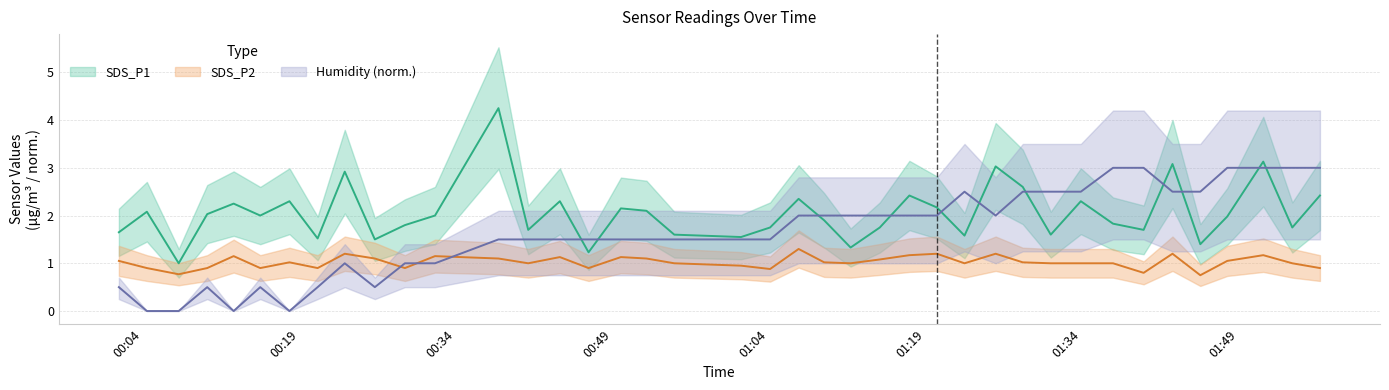

How many times do SDS_P1 and Humidity cross each other?

11